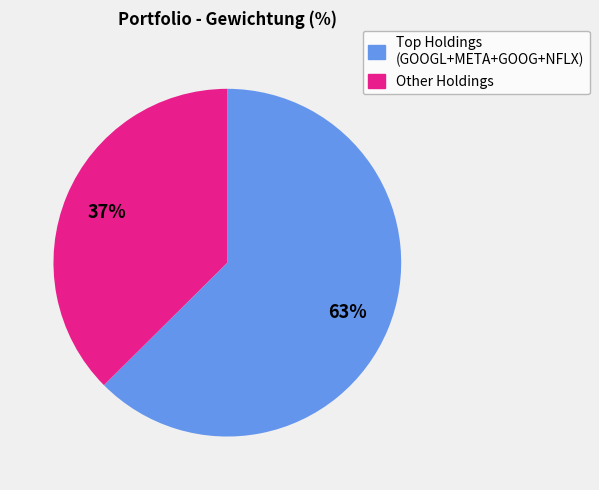

To the nearest percent, what is the average slice percentage?

50%